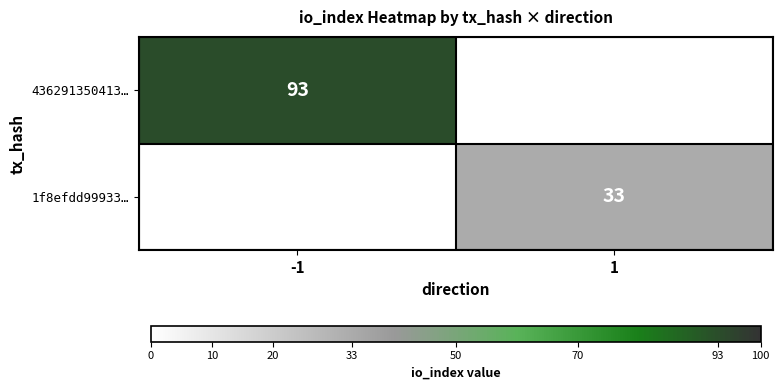

The 436291350413… series shows 93 at -1. True or false?

True